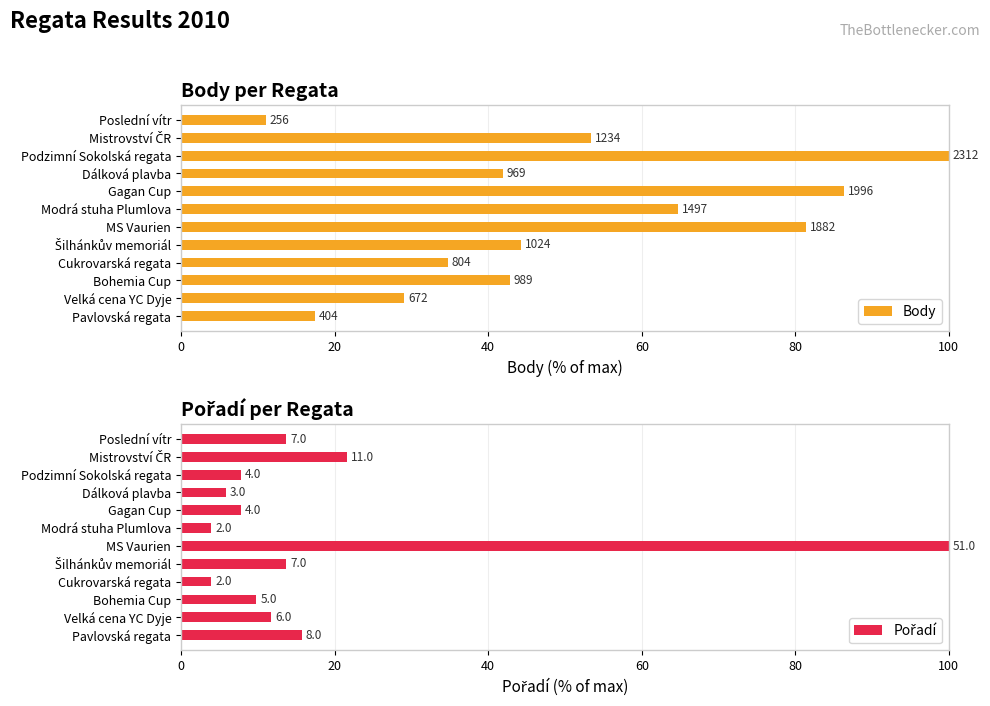

Which series changed the most between Gagan Cup and Poslední vítr?

Body